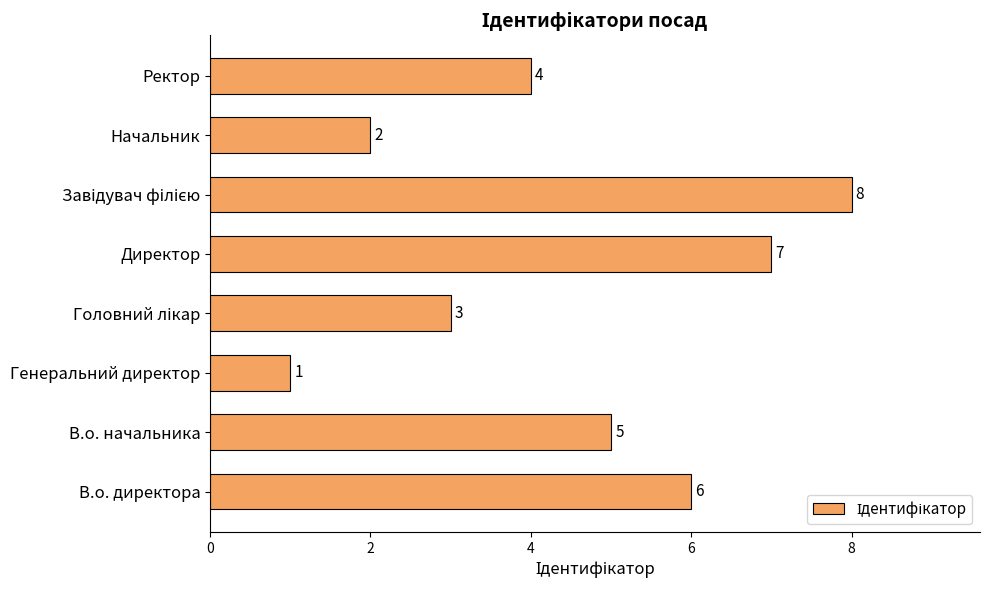

Which has a higher value, Ректор or Начальник?

Ректор